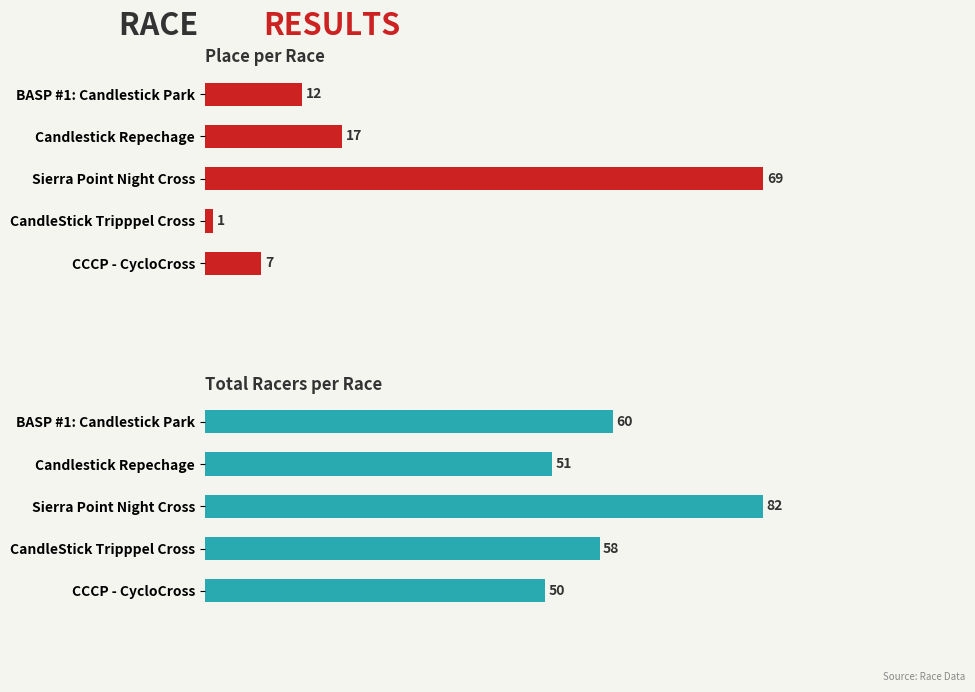

How many data points in Total Racers are less than 58?

2